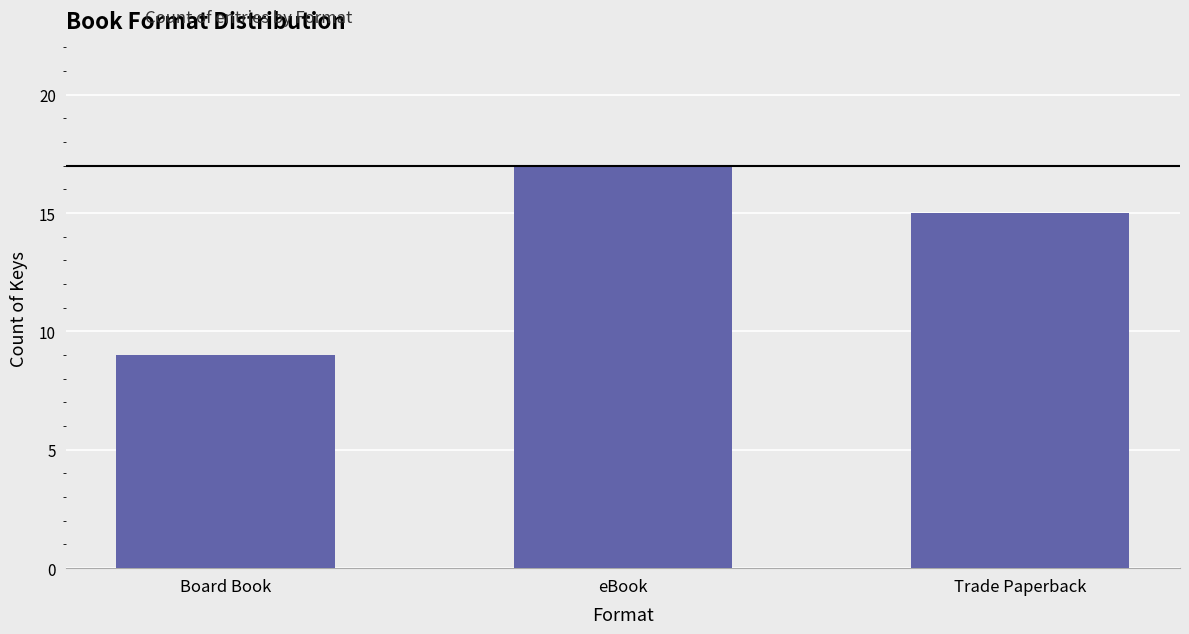

What position from the right is Trade Paperback?

1